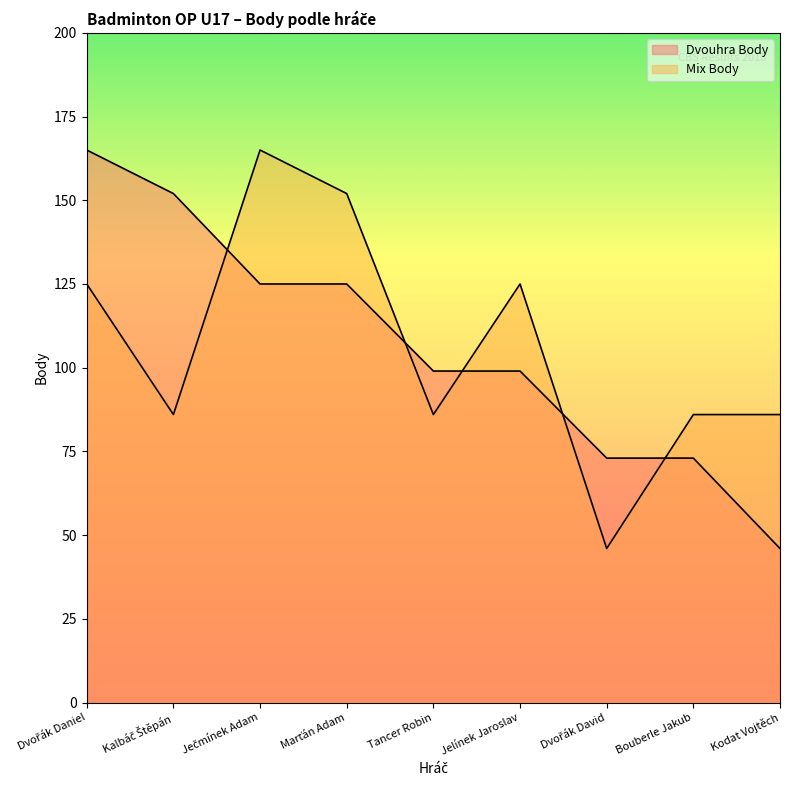

At which category does the chart reach its peak across all series?

Dvořák Daniel